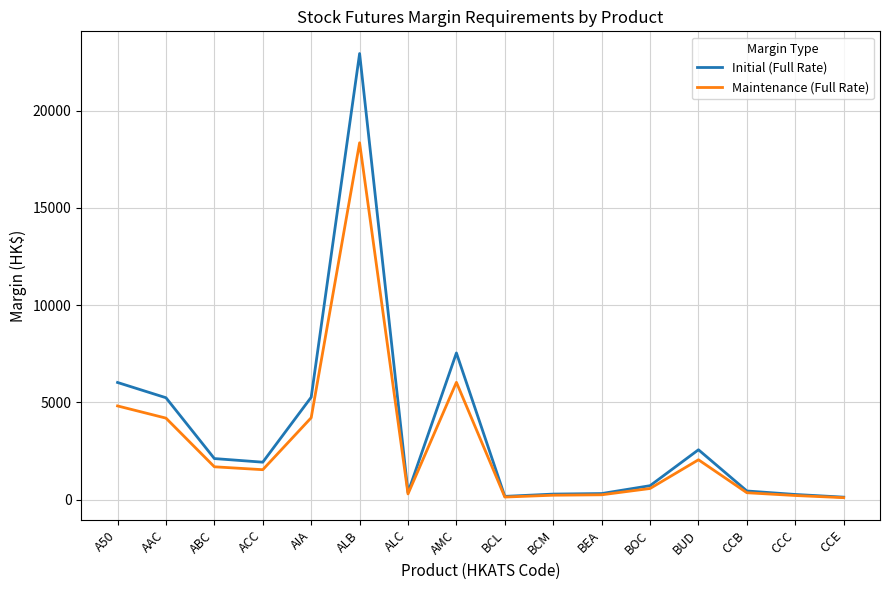

True or false: Initial (Full Rate) has more than 1 interior local peaks.

True